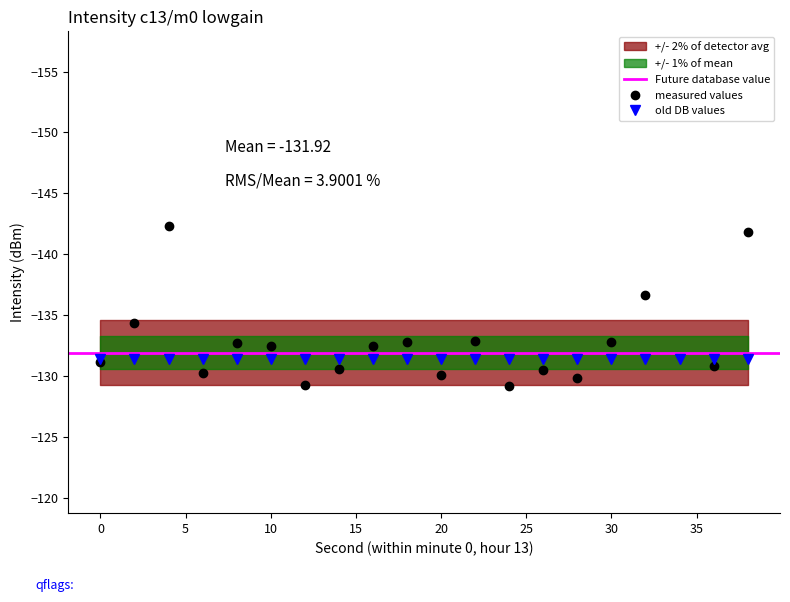

How many data points are above -131?

9